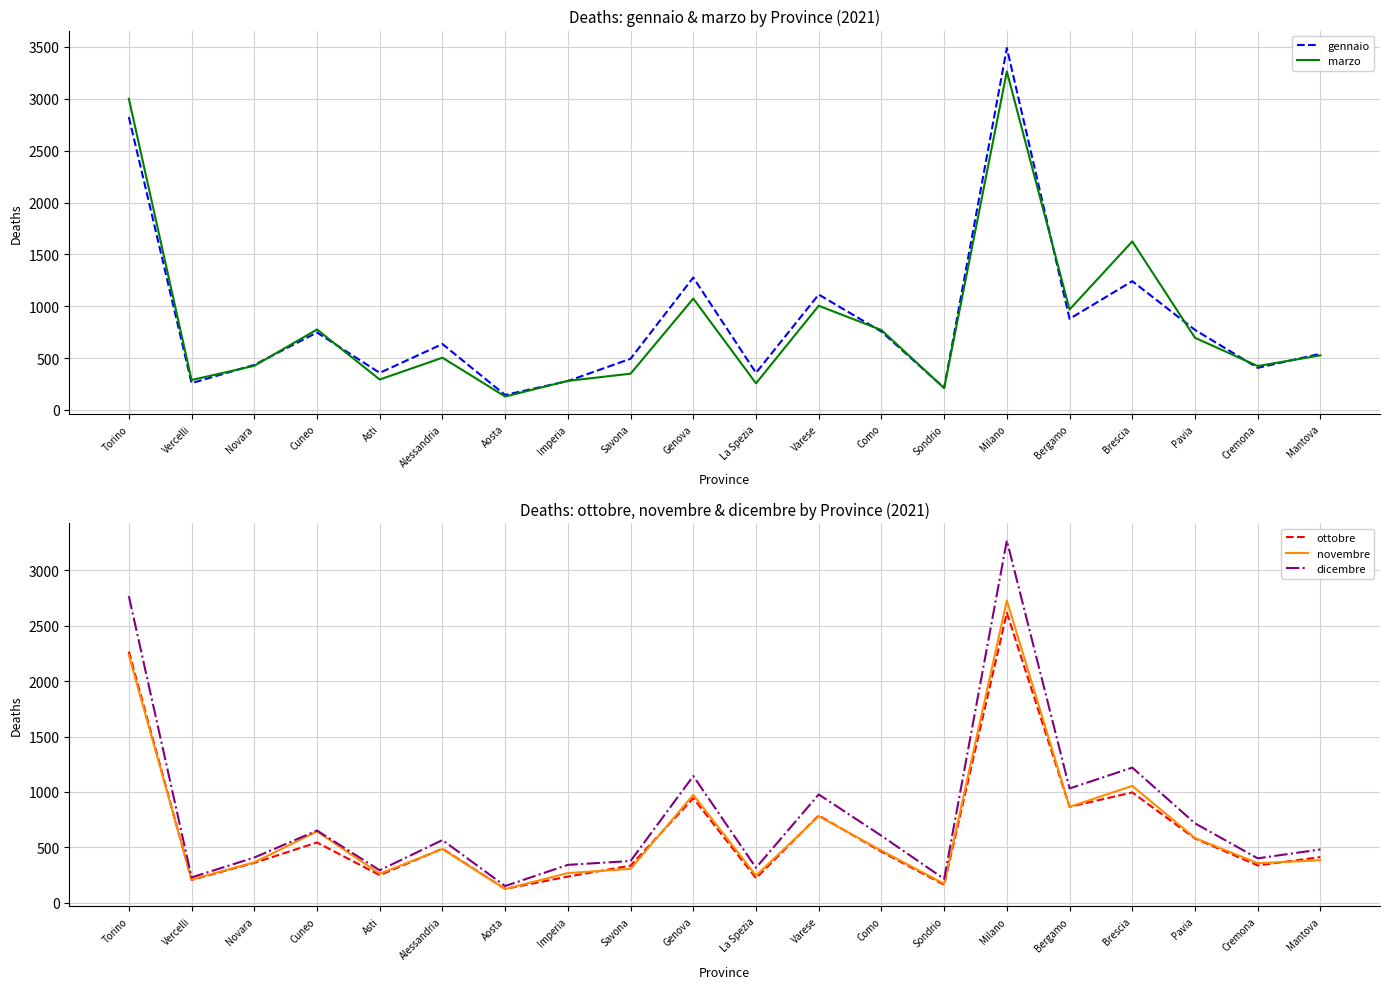

What is the spread (max minus min) of values at Alessandria?

152